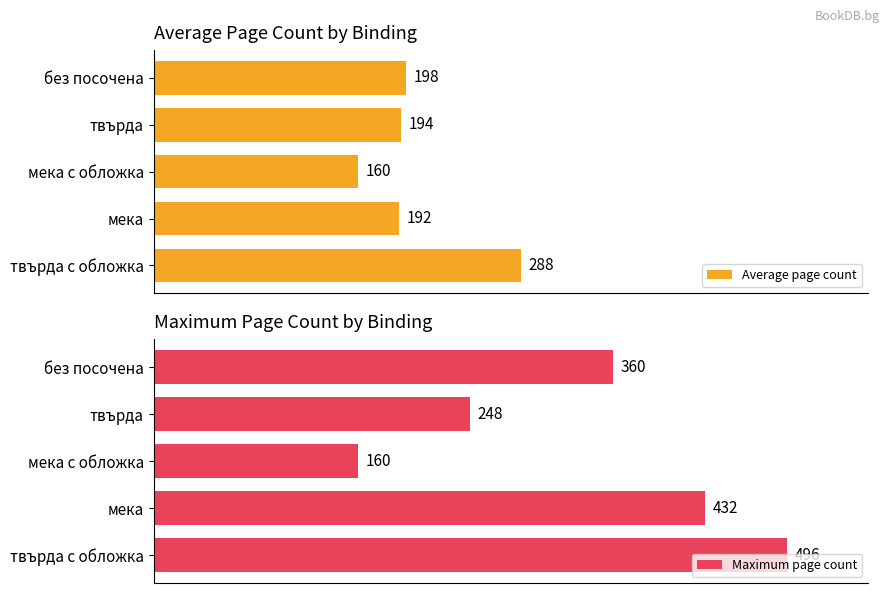

List the labels in order of Average page count value, largest first.

твърда с обложка, без посочена, твърда, мека, мека с обложка